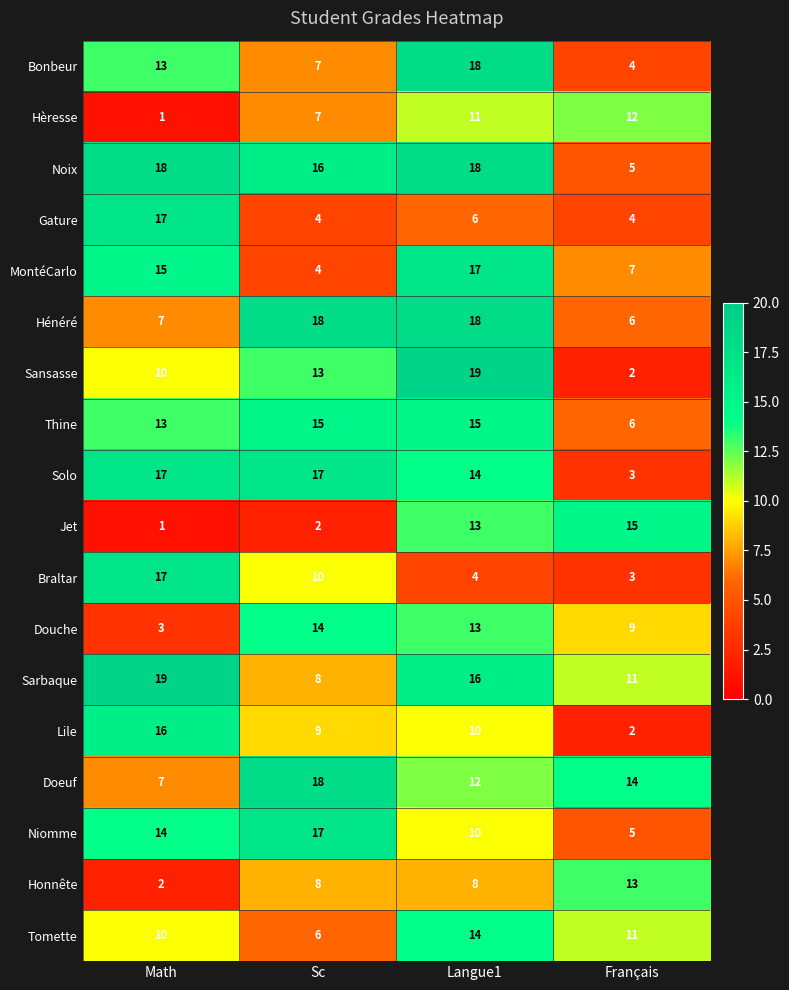

True or false: Niomme has a value of 5 at Français.

True